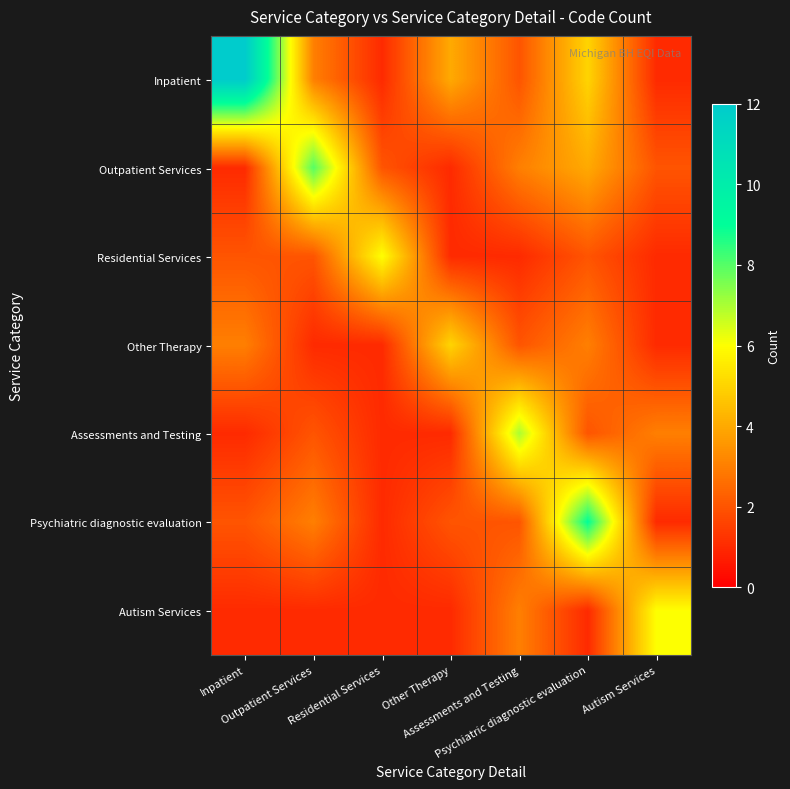

Rank the series by their maximum value, from highest to lowest.

Inpatient, Psychiatric diagnostic evaluation, Outpatient Services, Assessments and Testing, Residential Services, Autism Services, Other Therapy